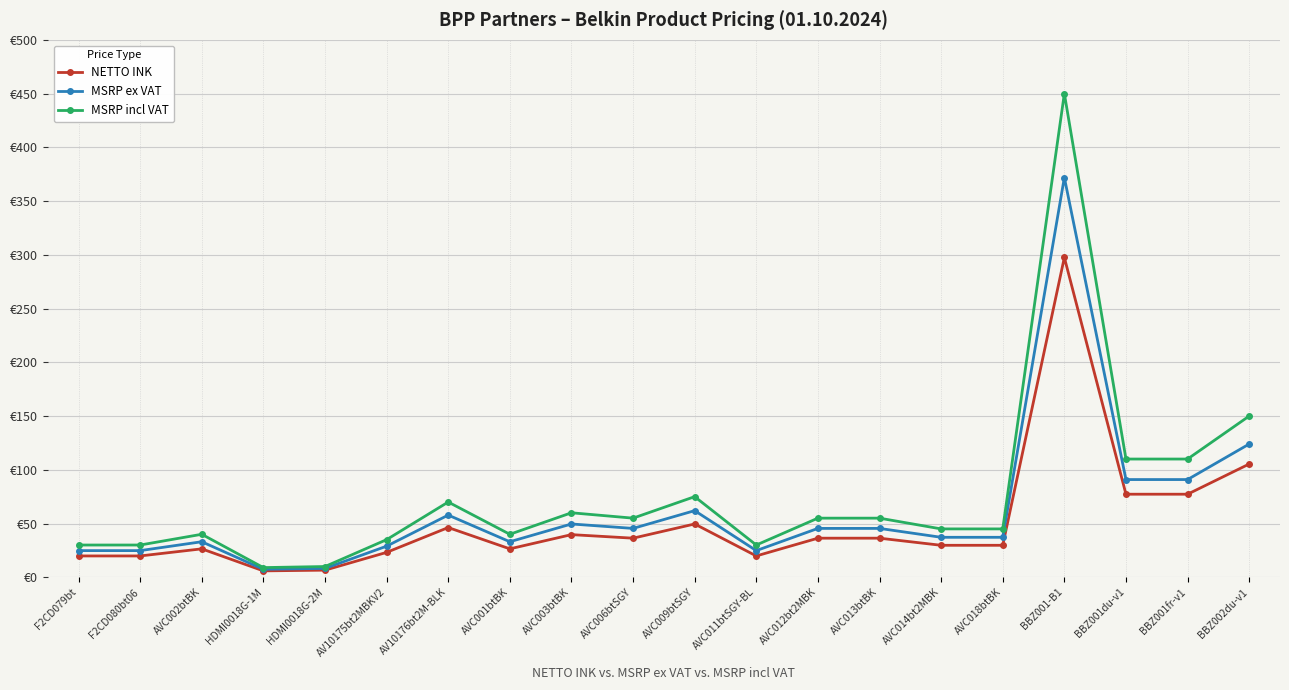

Does the chart have visible grid lines?

Yes